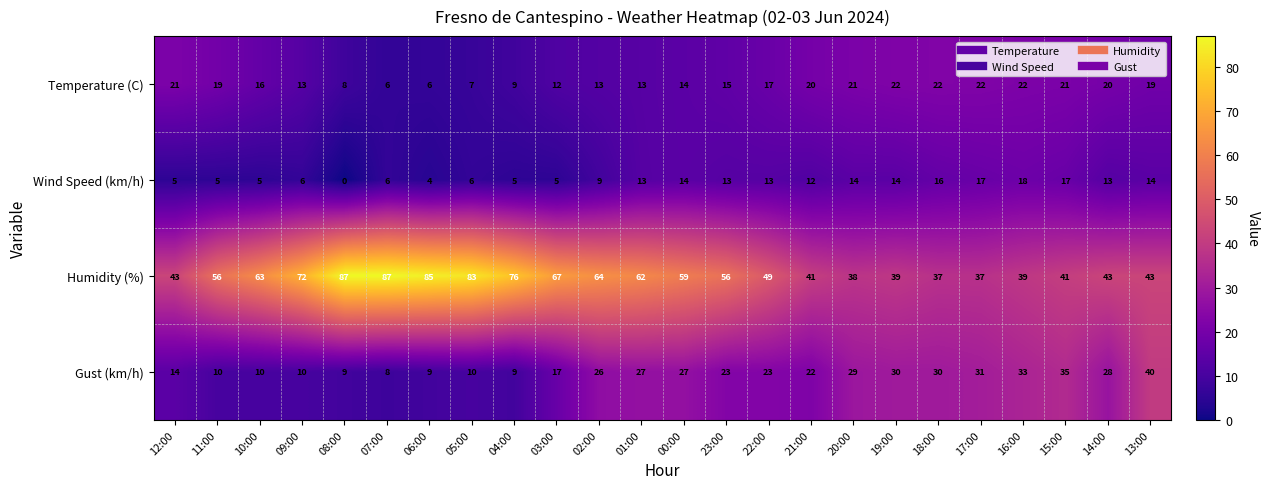

What is the total value across all series at 13:00?

116